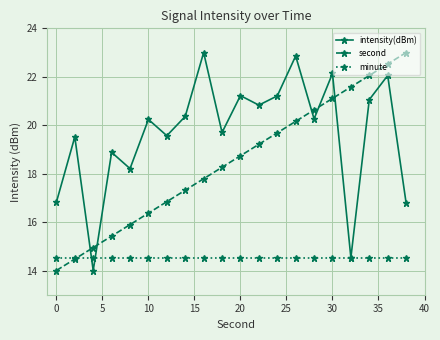

True or false: intensity(dBm) and second intersect in this chart.

True